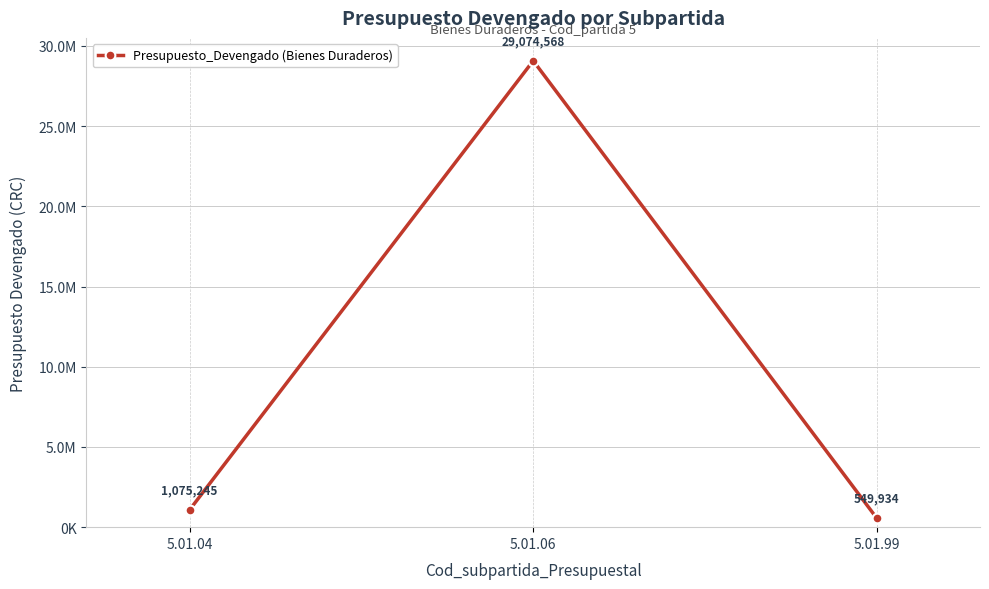

Reading left to right, extract all data points from this chart.

1075244.8	29074567.7	549934.2